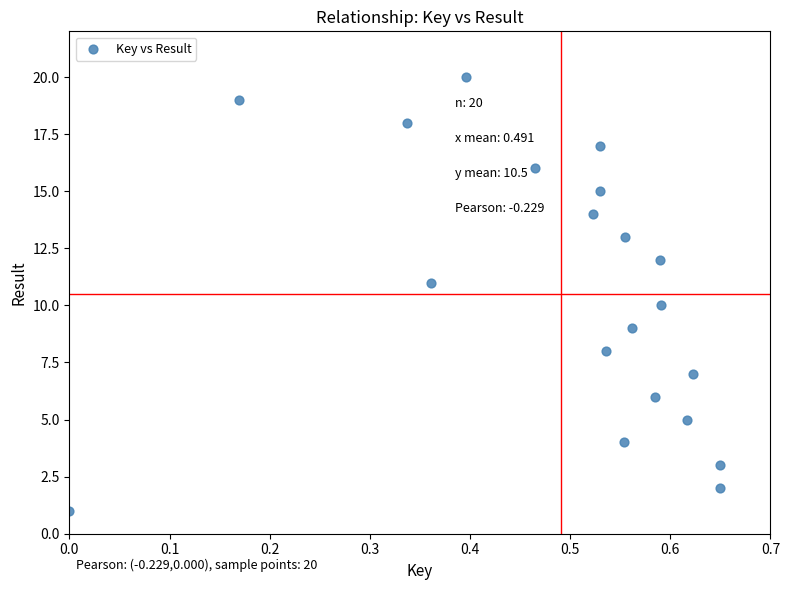

What is the range of Y values (max minus min)?

19